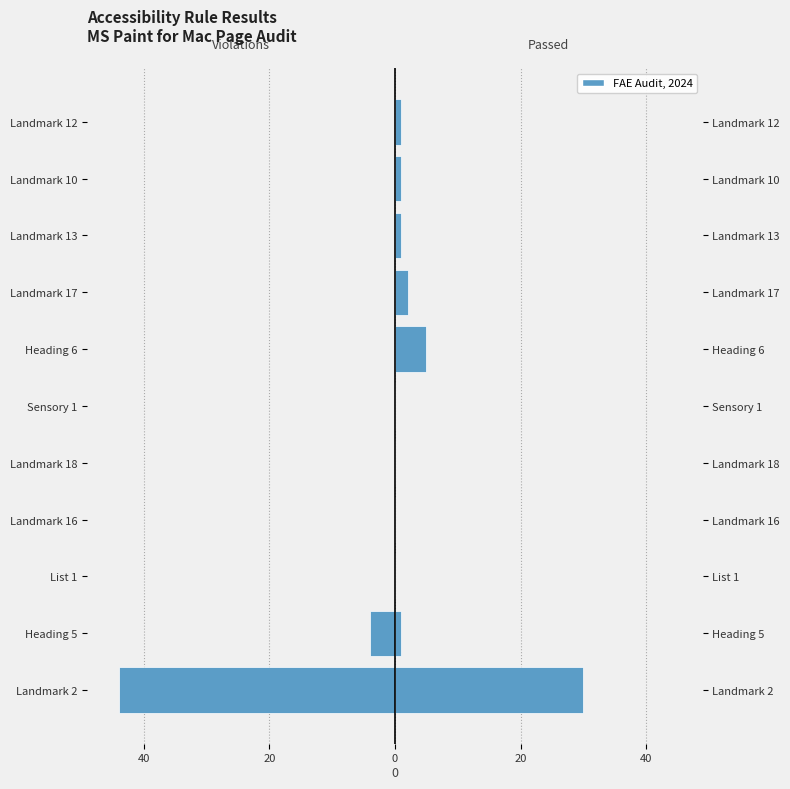

Is the value of Element Violations at Landmark 18 greater than the value of Element Passed at Sensory 1?

No